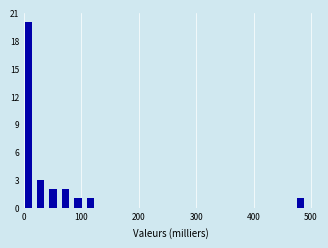

Read against the x-axis, roughly where is the centre of the tallest bar?

10